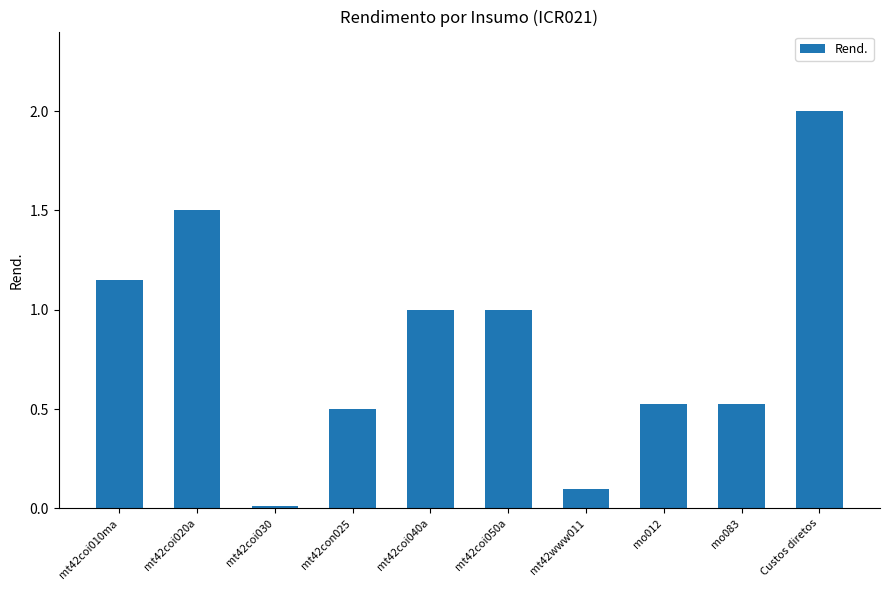

What is the approximate value at Custos diretos?

2.0